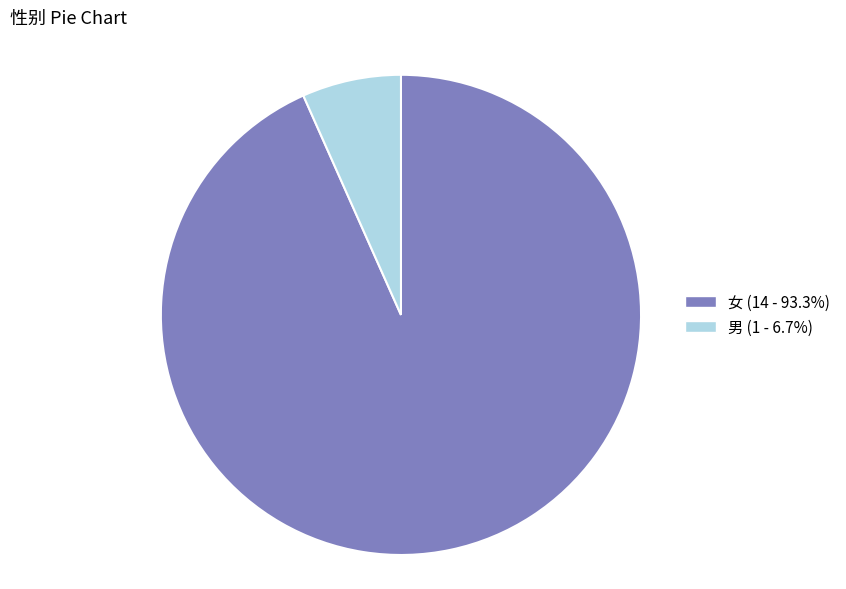

Rank the categories by value from lowest to highest.

男, 女